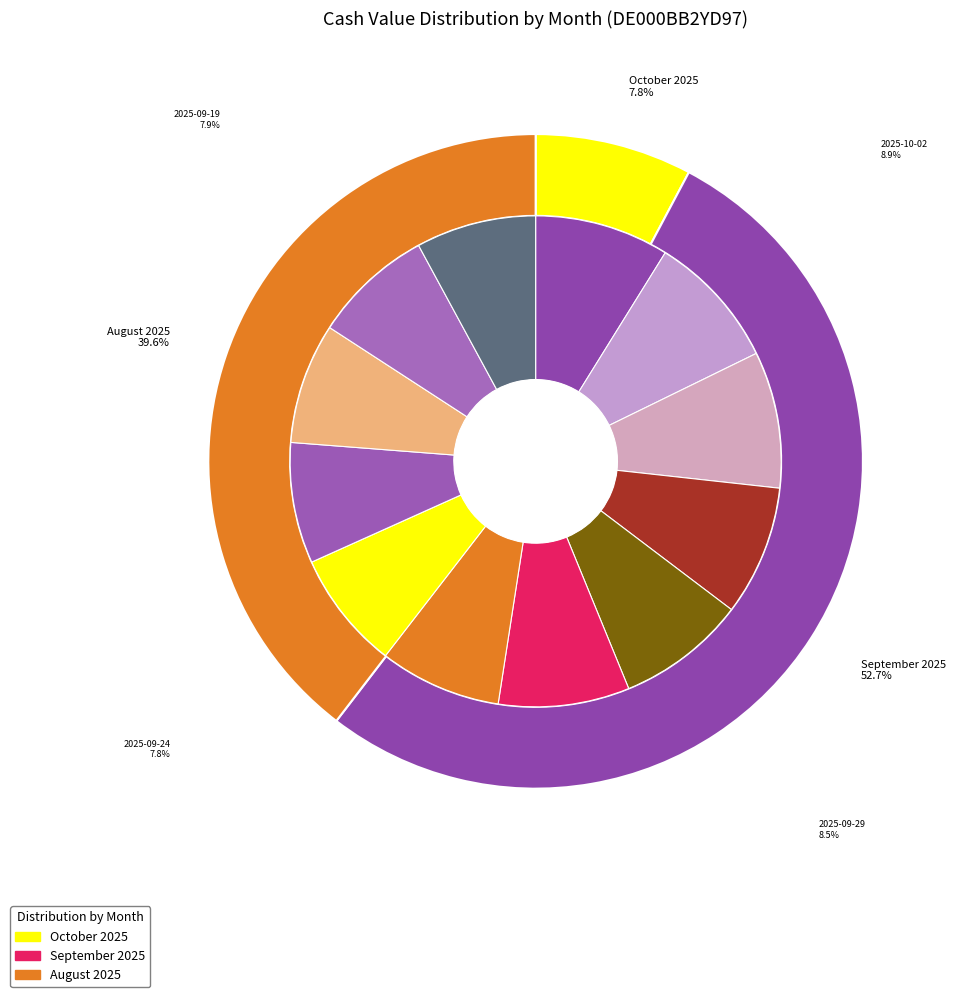

What is the ratio of the value at 2025-09-19 to the value at 2025-09-18?

1.0